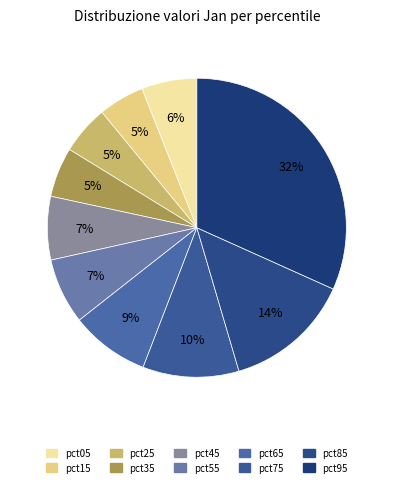

The pct85 slice represents 14% of the pie. True or false?

True